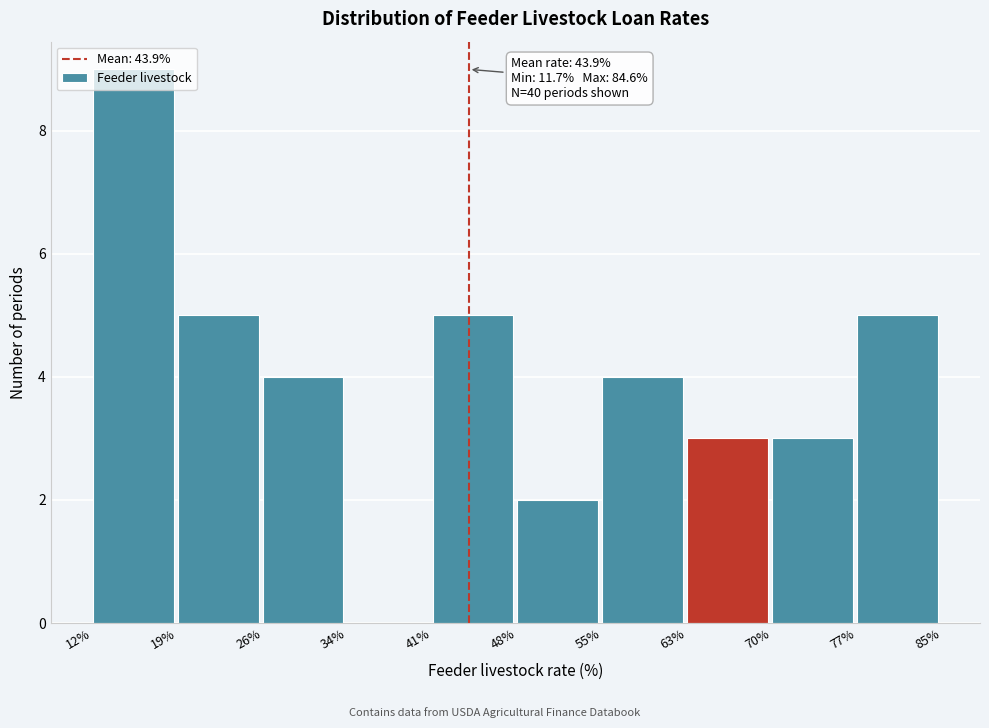

Over which range of the x-axis is the bar tallest?

12% to 19%